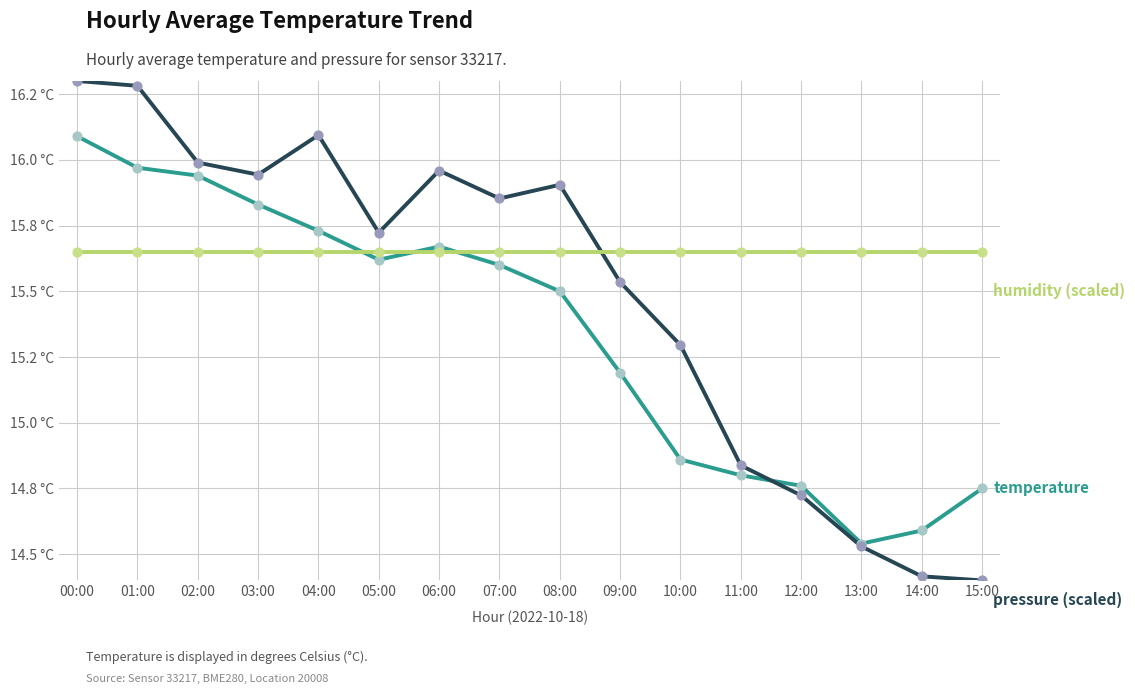

Does the chart have visible grid lines?

Yes